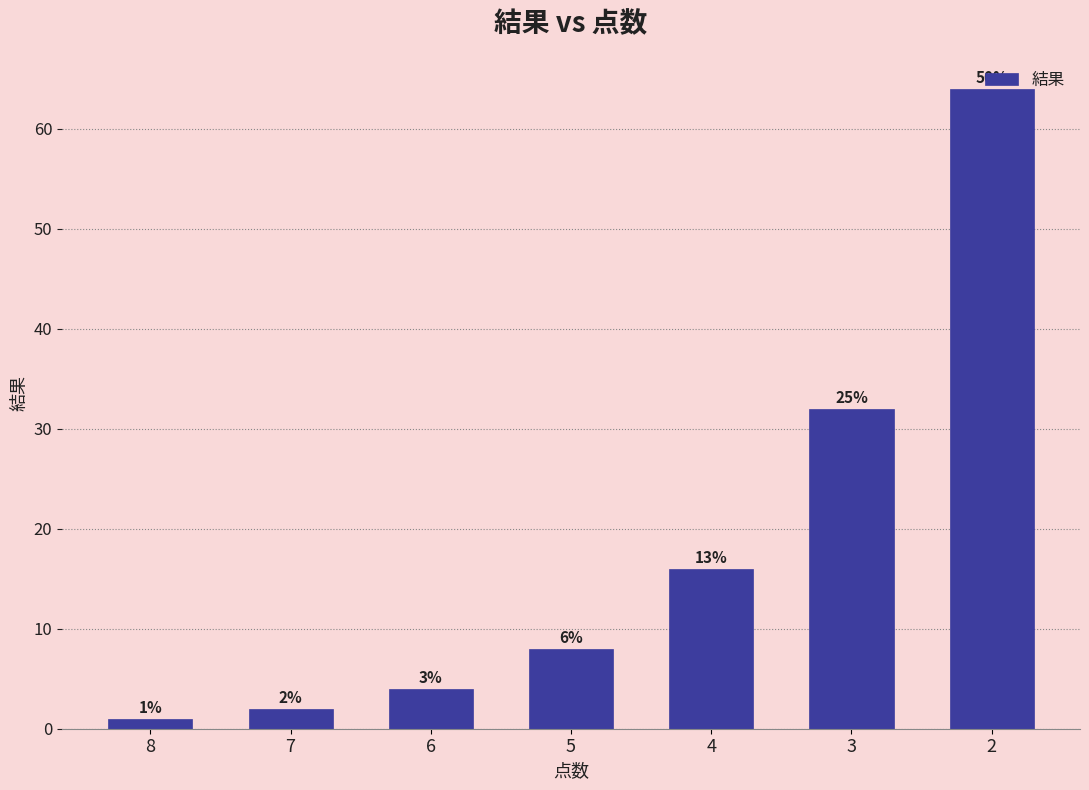

What is the difference between the values at 7 and 5?

6